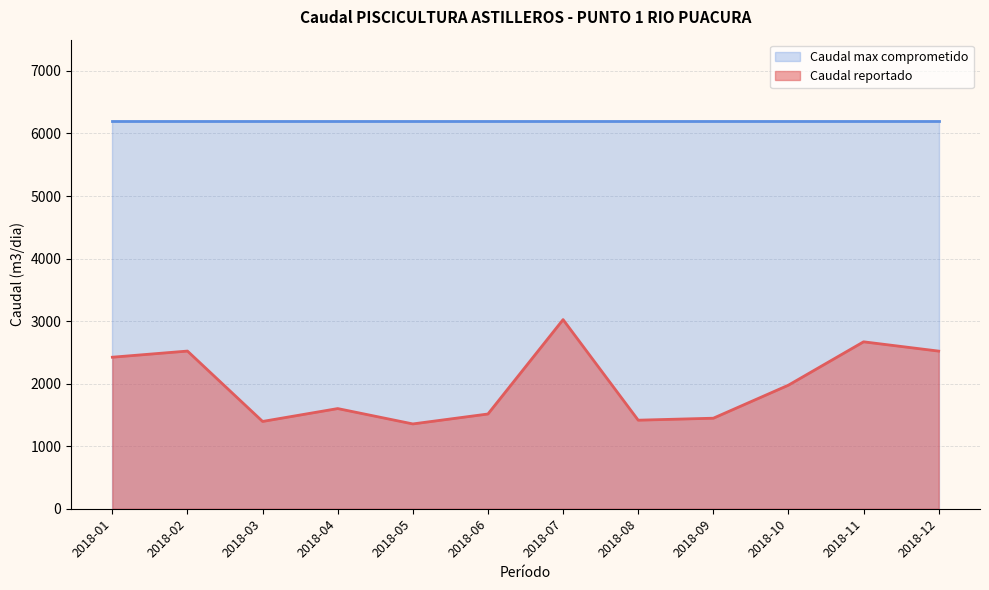

How many points are lower than both their immediate neighbors (excluding endpoints)?

3